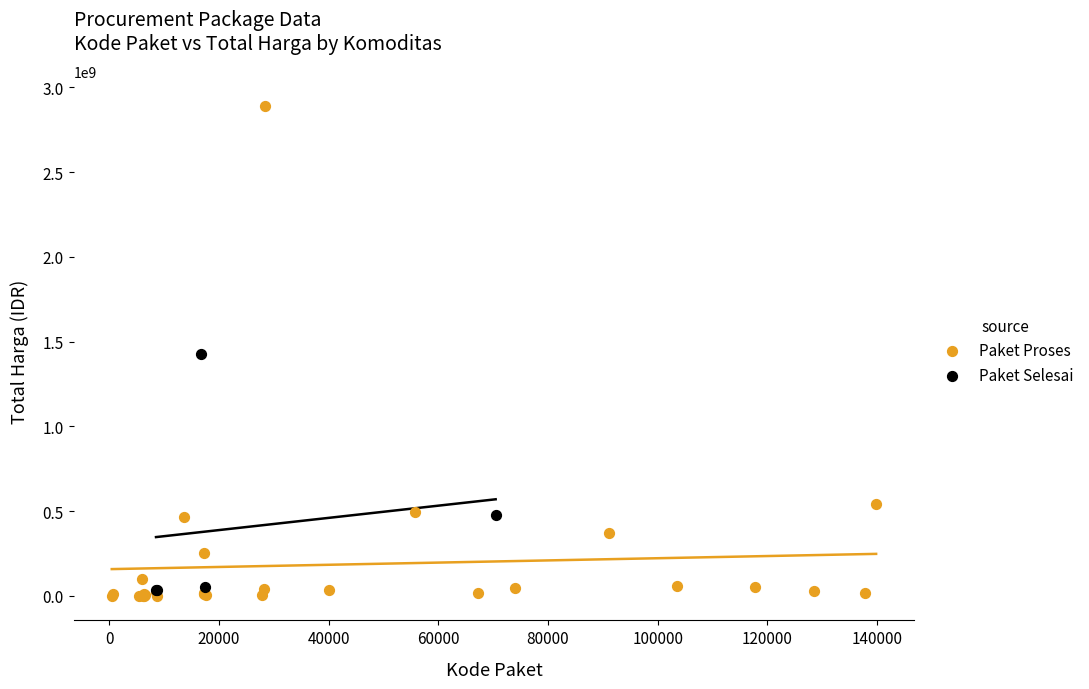

Which series has the widest spread of Y values?

Paket Proses